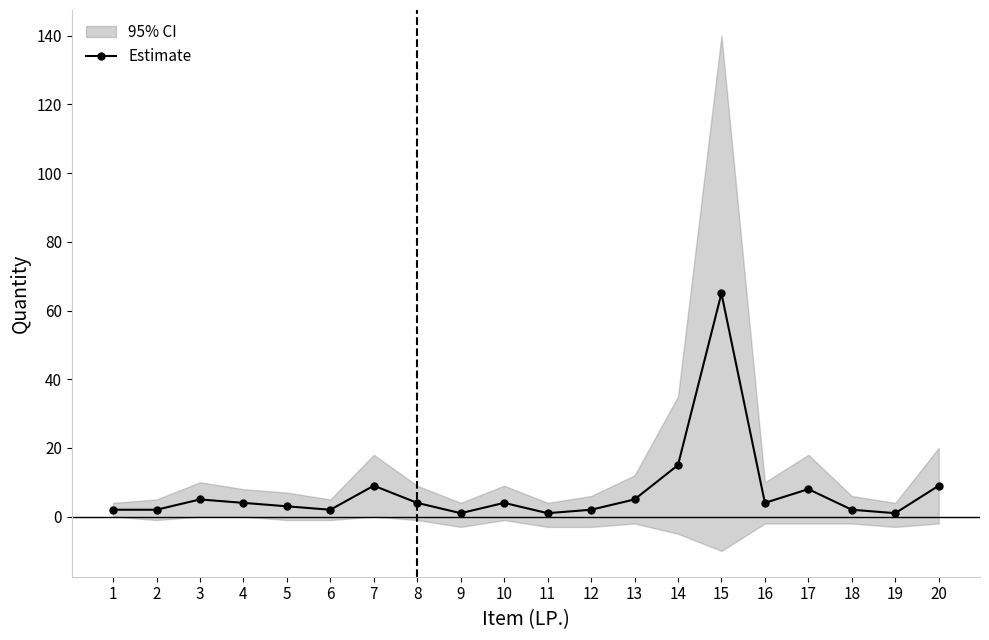

The chart shows a value of 1 at 9. True or false?

False